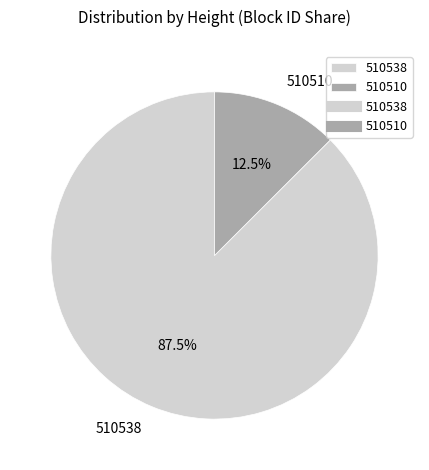

To the nearest percent, what is the difference between the 510510 and 510538 slice percentages?

75%